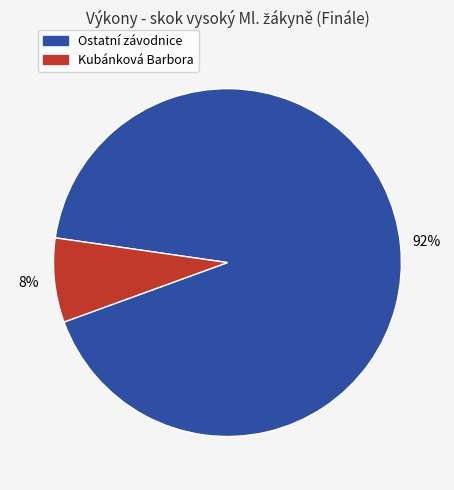

To the nearest percent, what is the average slice percentage?

50%